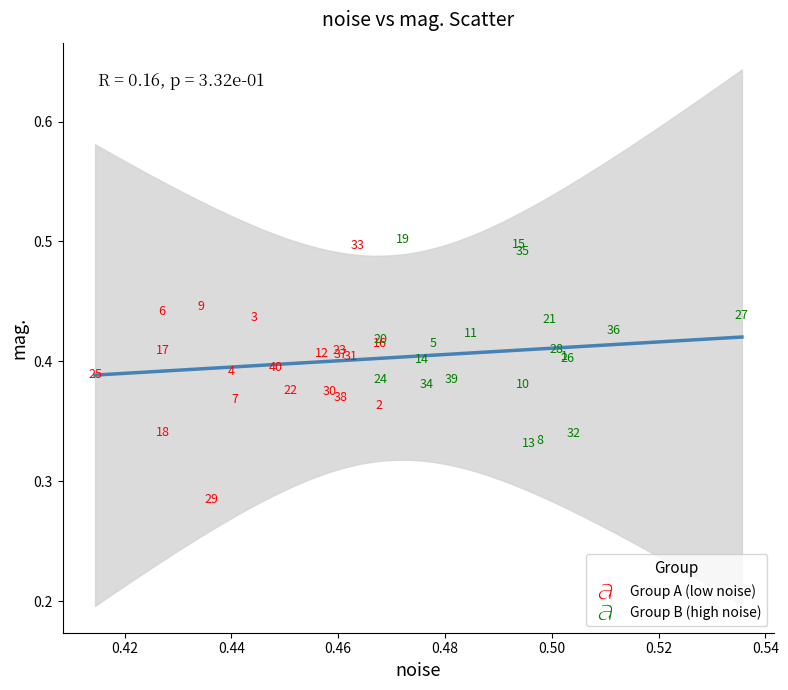

Which series reaches the minimum Y coordinate?

Group A (low noise)